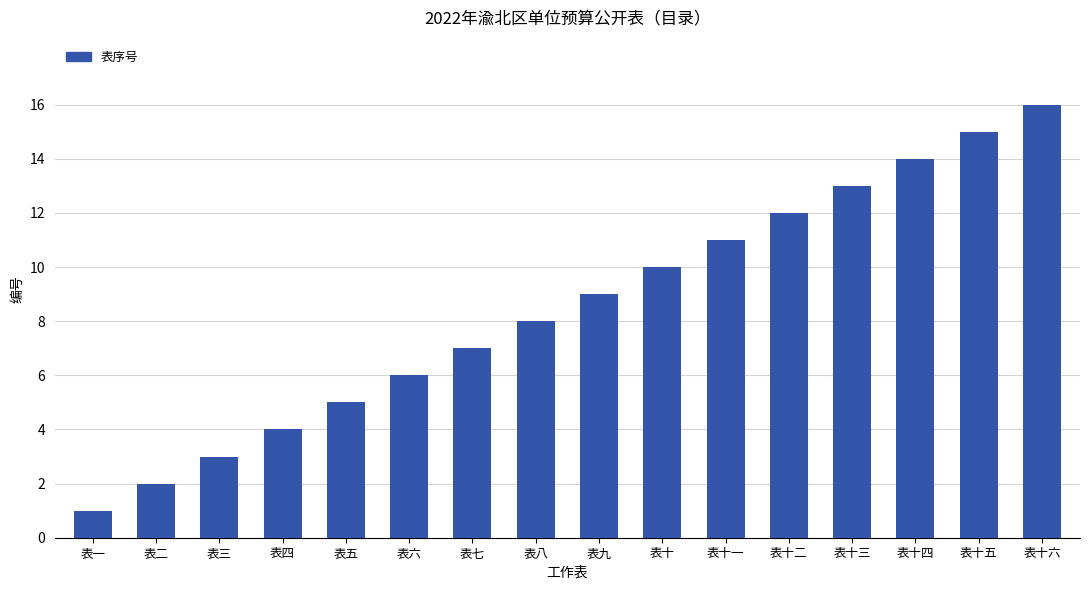

Rank the categories by value from highest to lowest.

表十六, 表十五, 表十四, 表十三, 表十二, 表十一, 表十, 表九, 表八, 表七, 表六, 表五, 表四, 表三, 表二, 表一